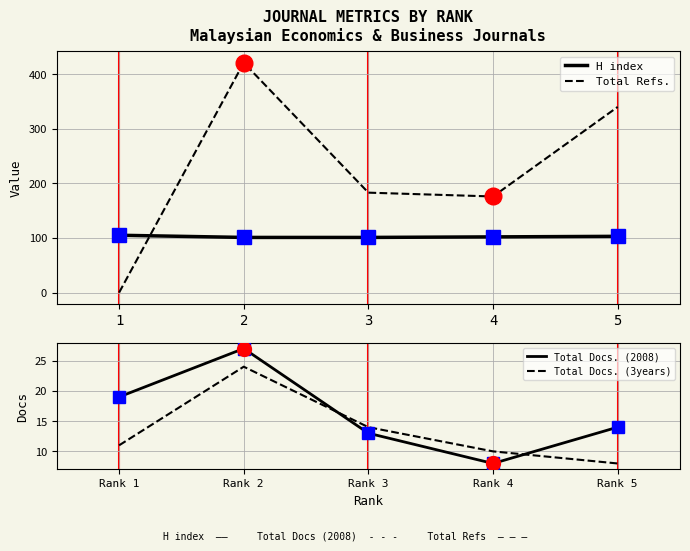

True or false: Total Docs. (2008) and H index cross at least once.

False